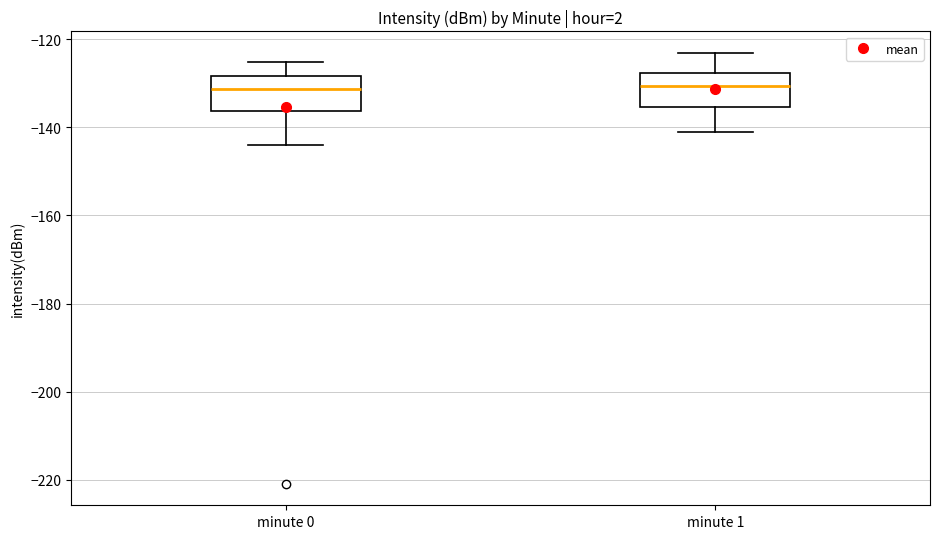

Reading left to right, transcribe this box plot: for each box, give where its median line is, the range the box spans, and where its two whiskers end, as read against the y-axis. The values are not printed on the chart, so give them approximately, as read against the axis.

minute 0: median -132, box -136 to -128, whiskers -144 to -126
minute 1: median -130, box -136 to -128, whiskers -142 to -124